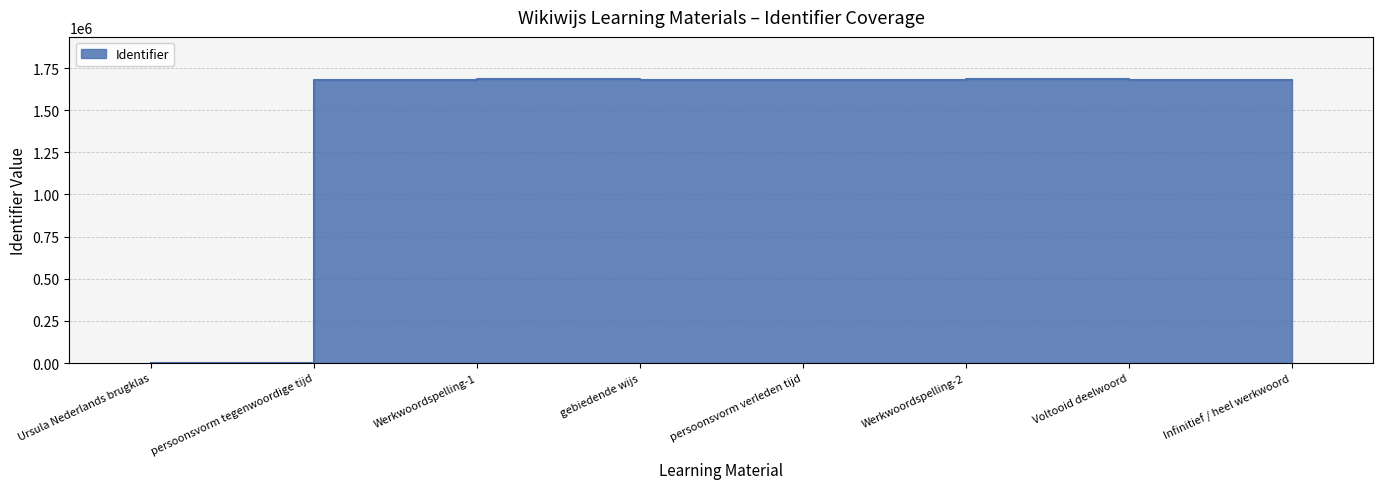

Rank the categories by value from lowest to highest.

Ursula Nederlands brugklas, persoonsvorm tegenwoordige tijd, persoonsvorm verleden tijd, Voltooid deelwoord, Infinitief / heel werkwoord, gebiedende wijs, Werkwoordspelling-1, Werkwoordspelling-2